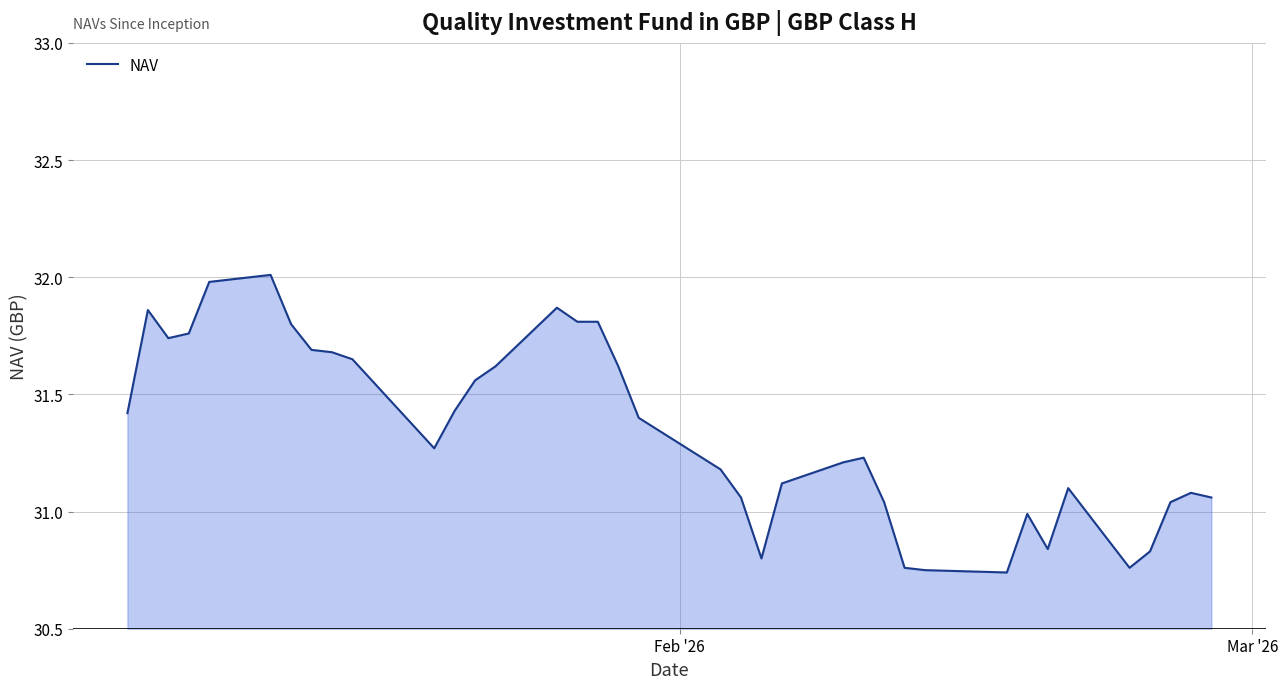

What is the difference between the maximum and minimum values?

1.3